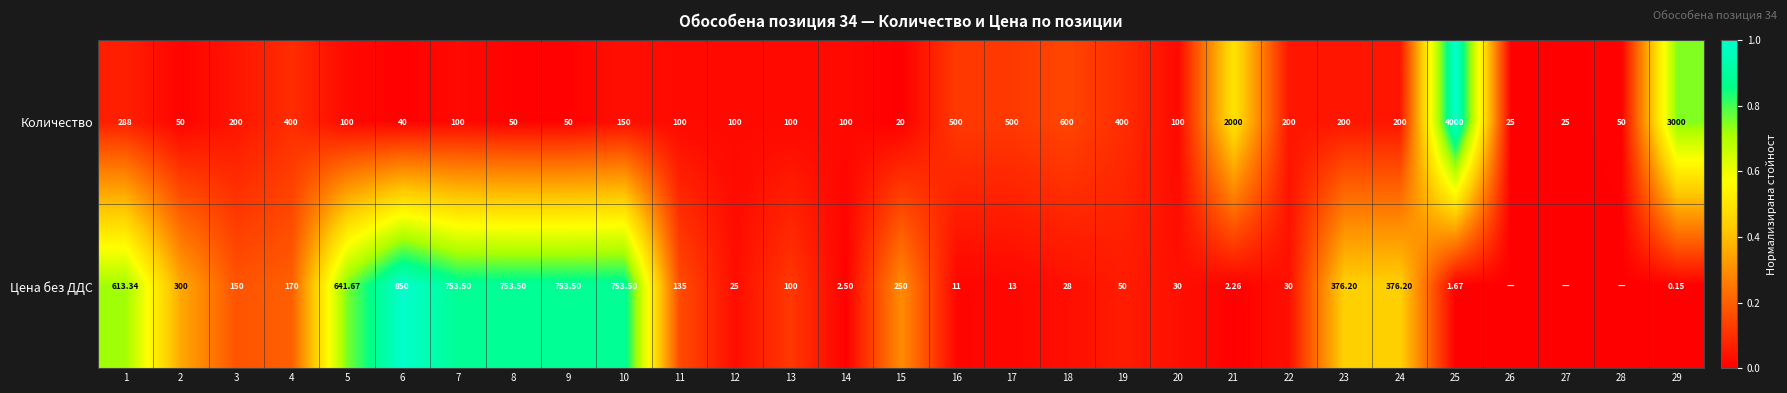

Which series has the largest total across all categories?

Цена без ДДС